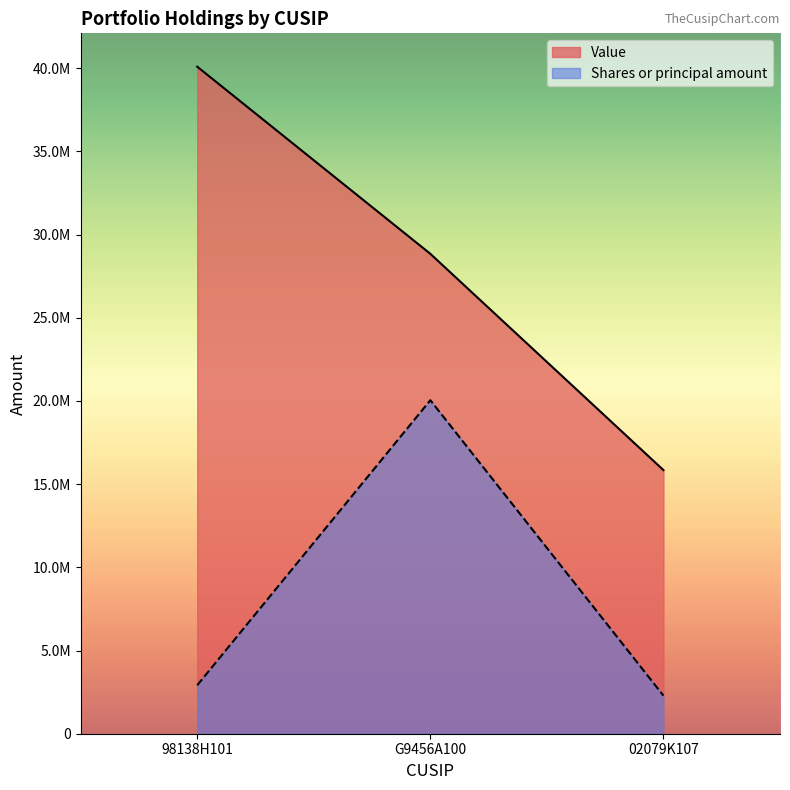

What are all the series names shown in the legend?

Value, Shares or principal amount